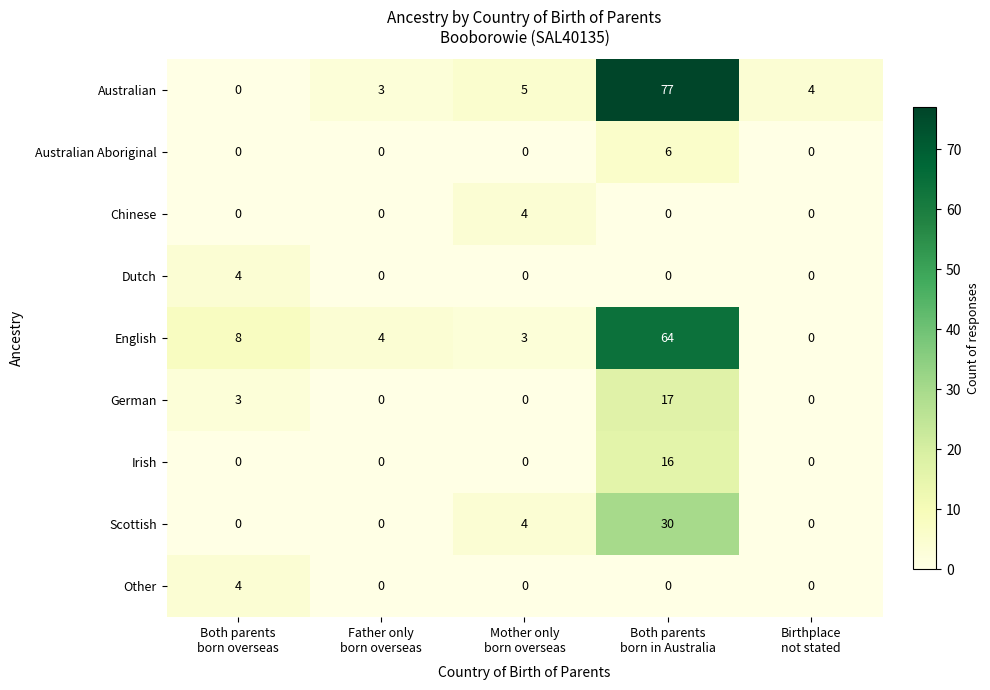

What is the greatest value displayed?

77